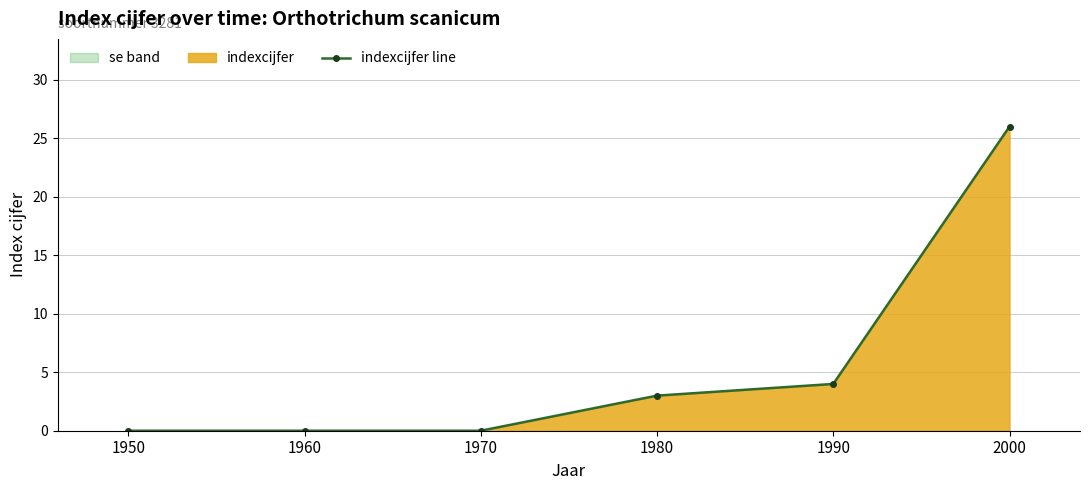

How many positive values are there?

3